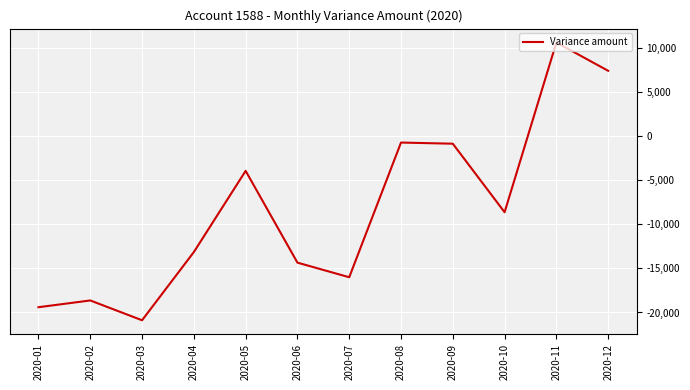

The value at 2020-06 is -14340.3. True or false?

True